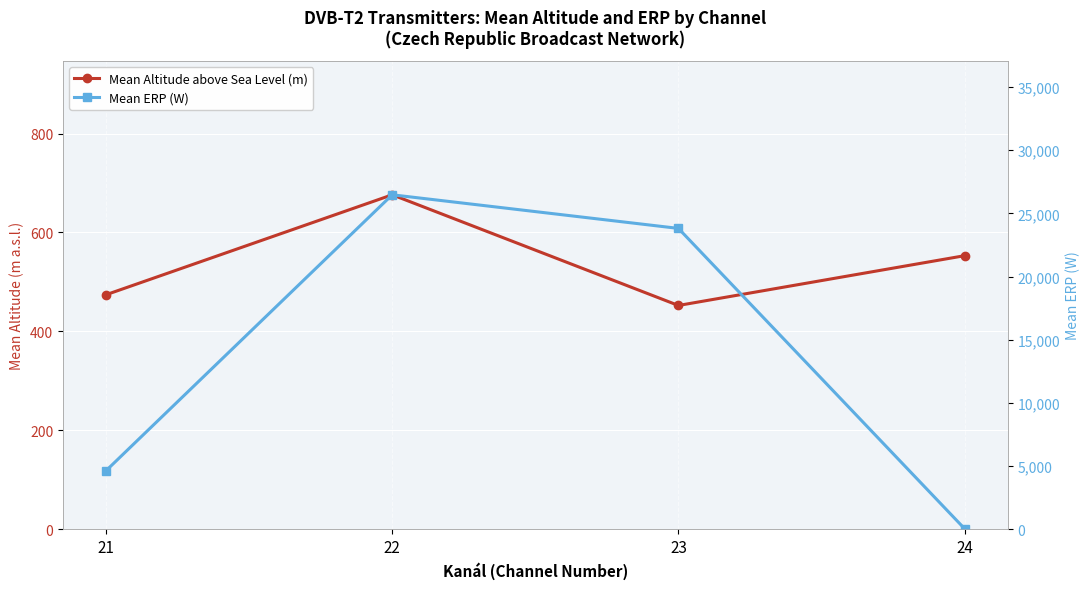

What is the value of the Mean ERP (W) point at the 4th from the left?

25.0